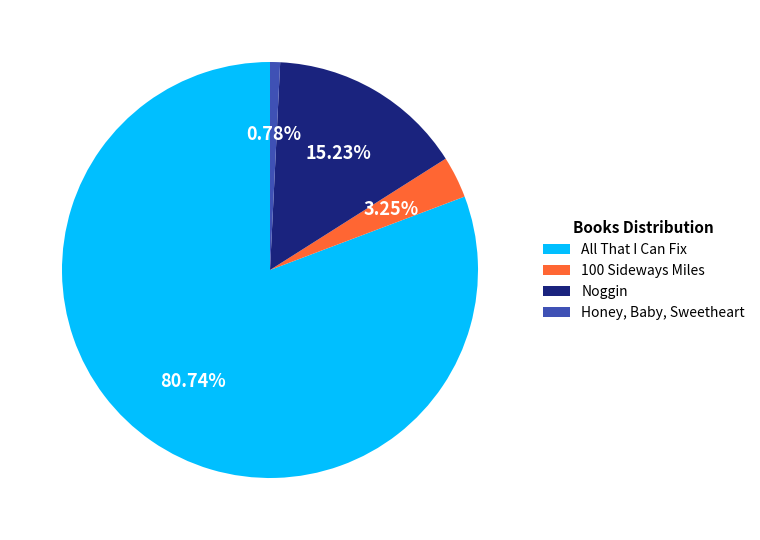

How many segments does this pie chart have?

4